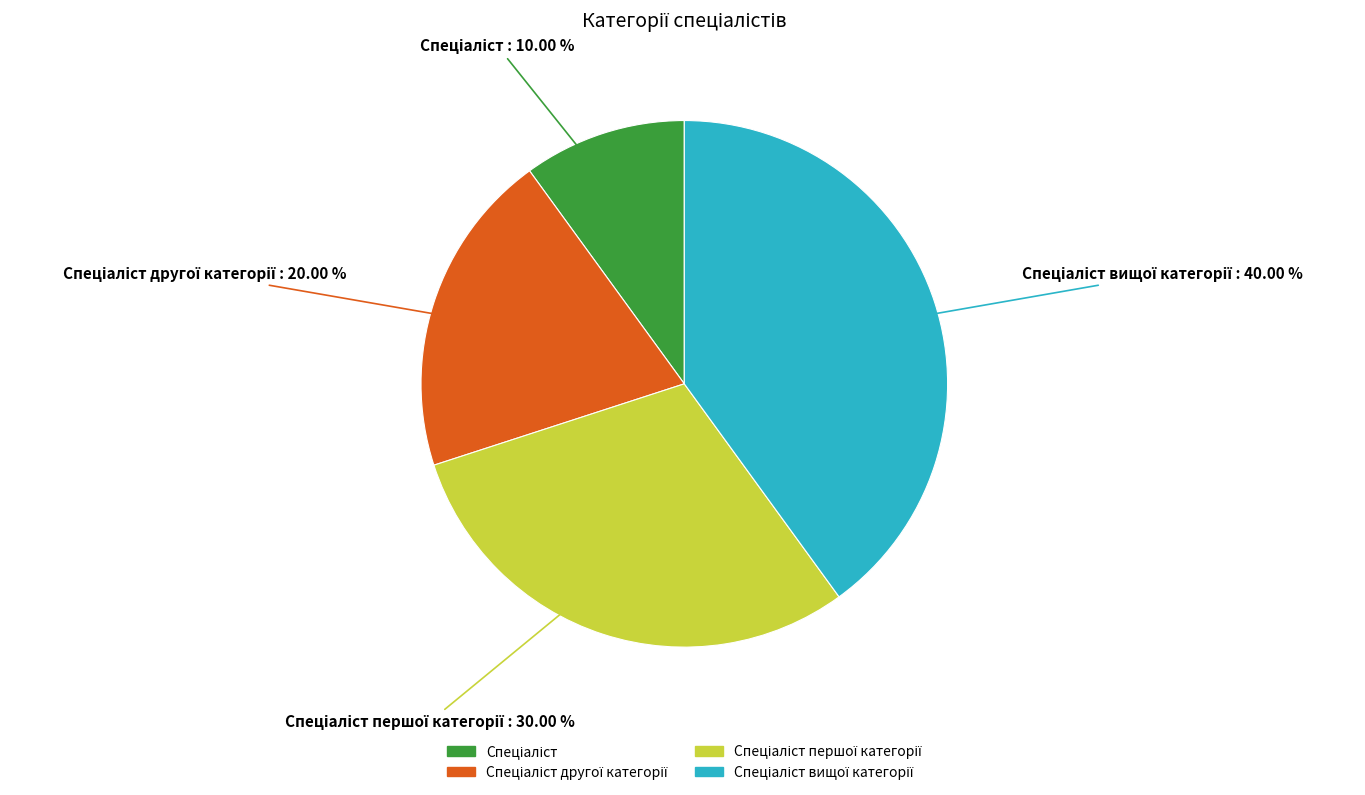

Is there a majority slice in this chart?

No